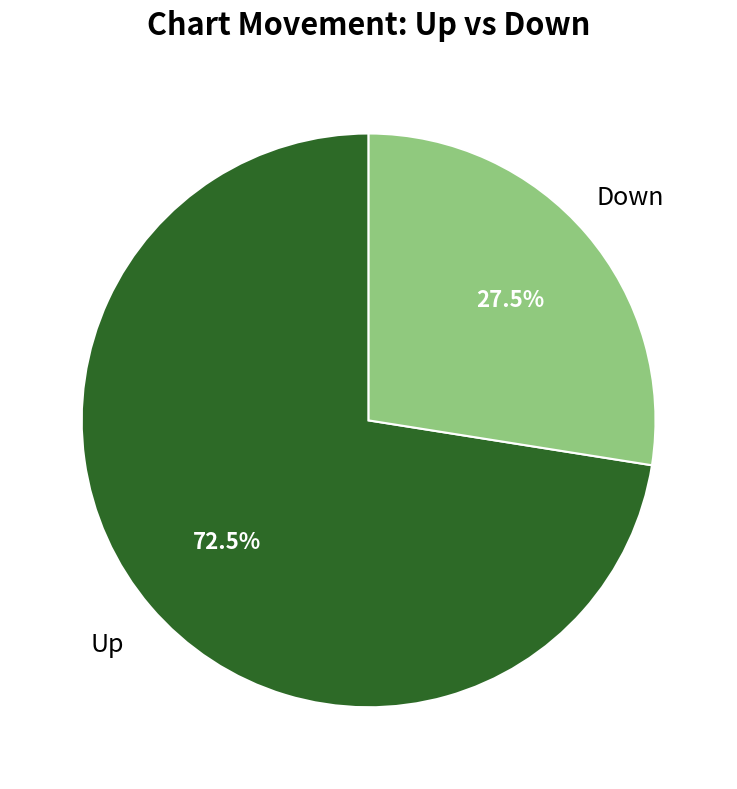

Does any single category account for the majority?

Yes